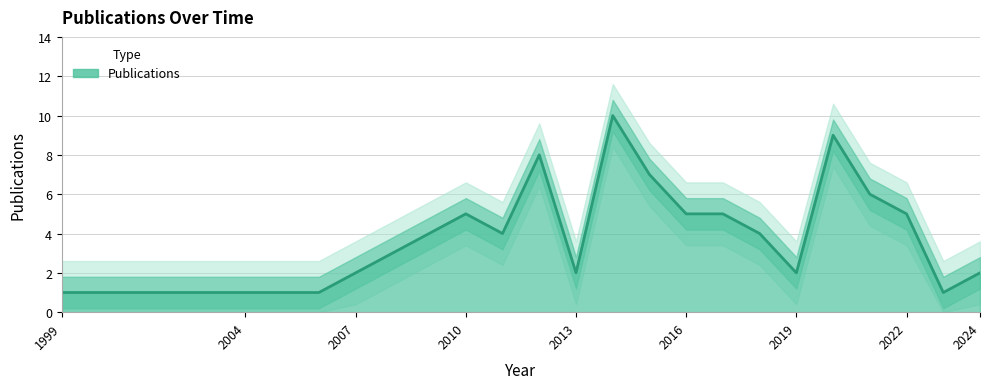

Where is the first local minimum?

2011